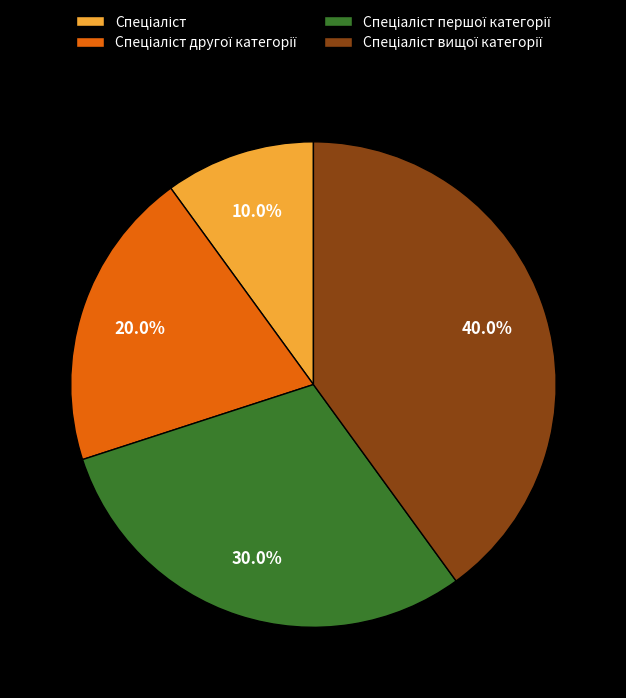

Is there any slice that represents more than half of the pie?

No